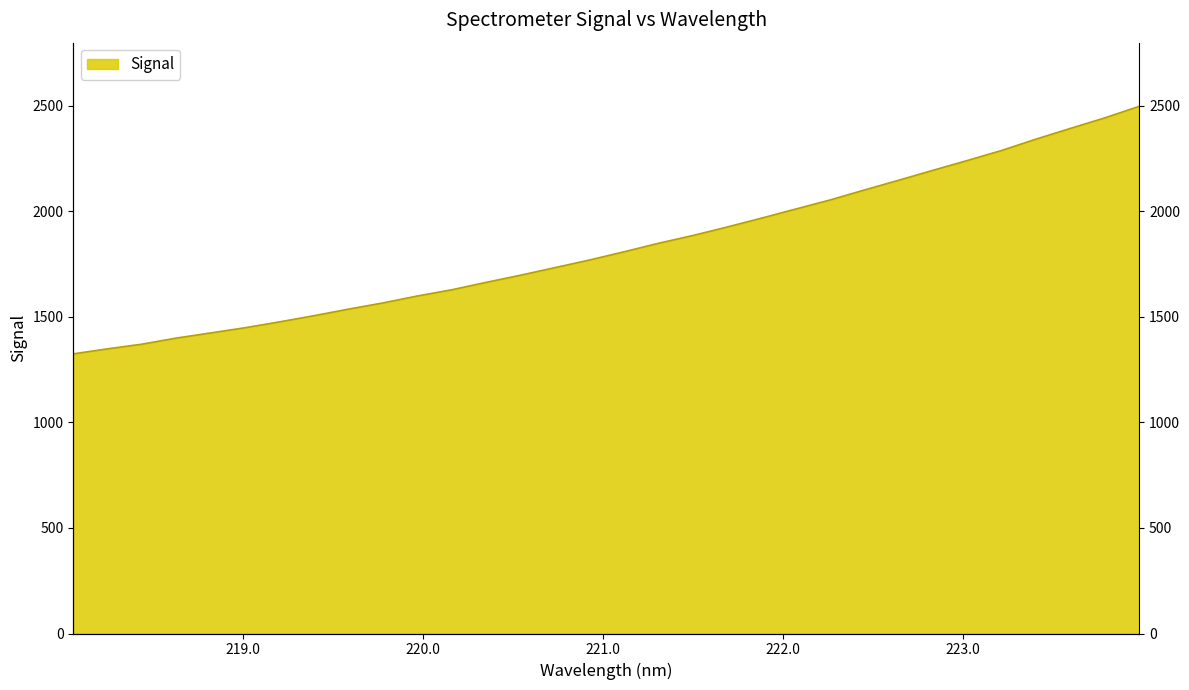

What is the ratio of the value at 222.6447 to the value at 219.7801?

1.4